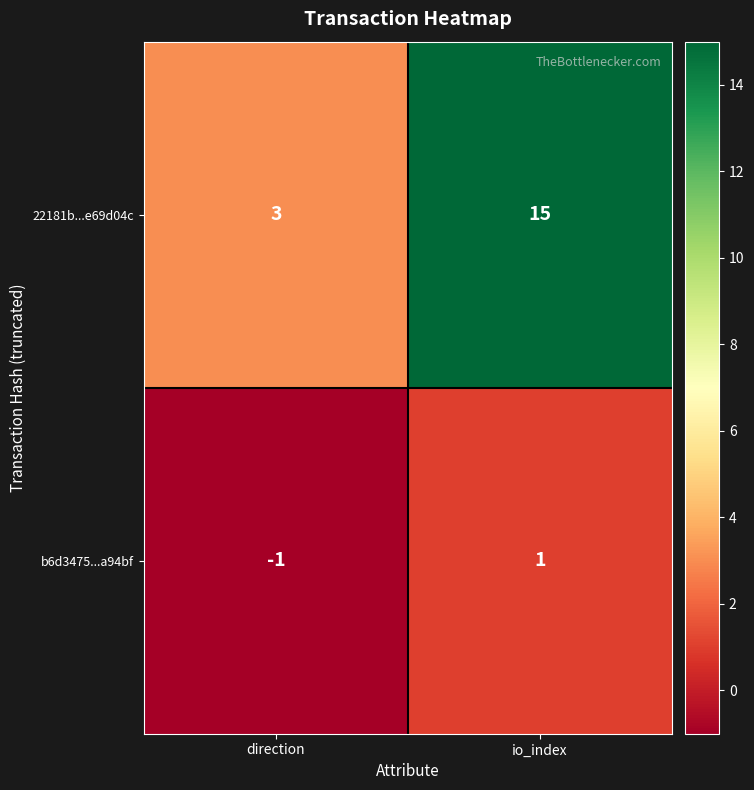

True or false: 22181b...e69d04c has a value of 3 at direction.

True